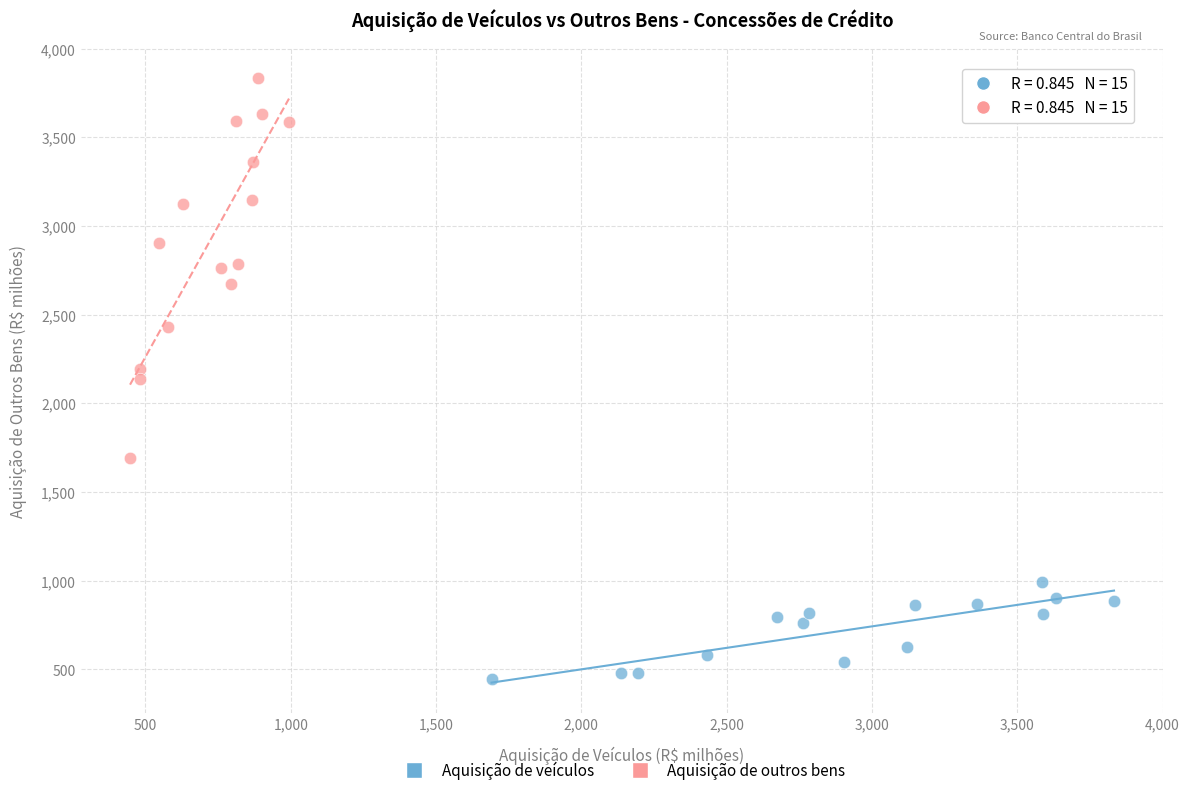

Which series contains the highest Y value?

Aquisição de outros bens